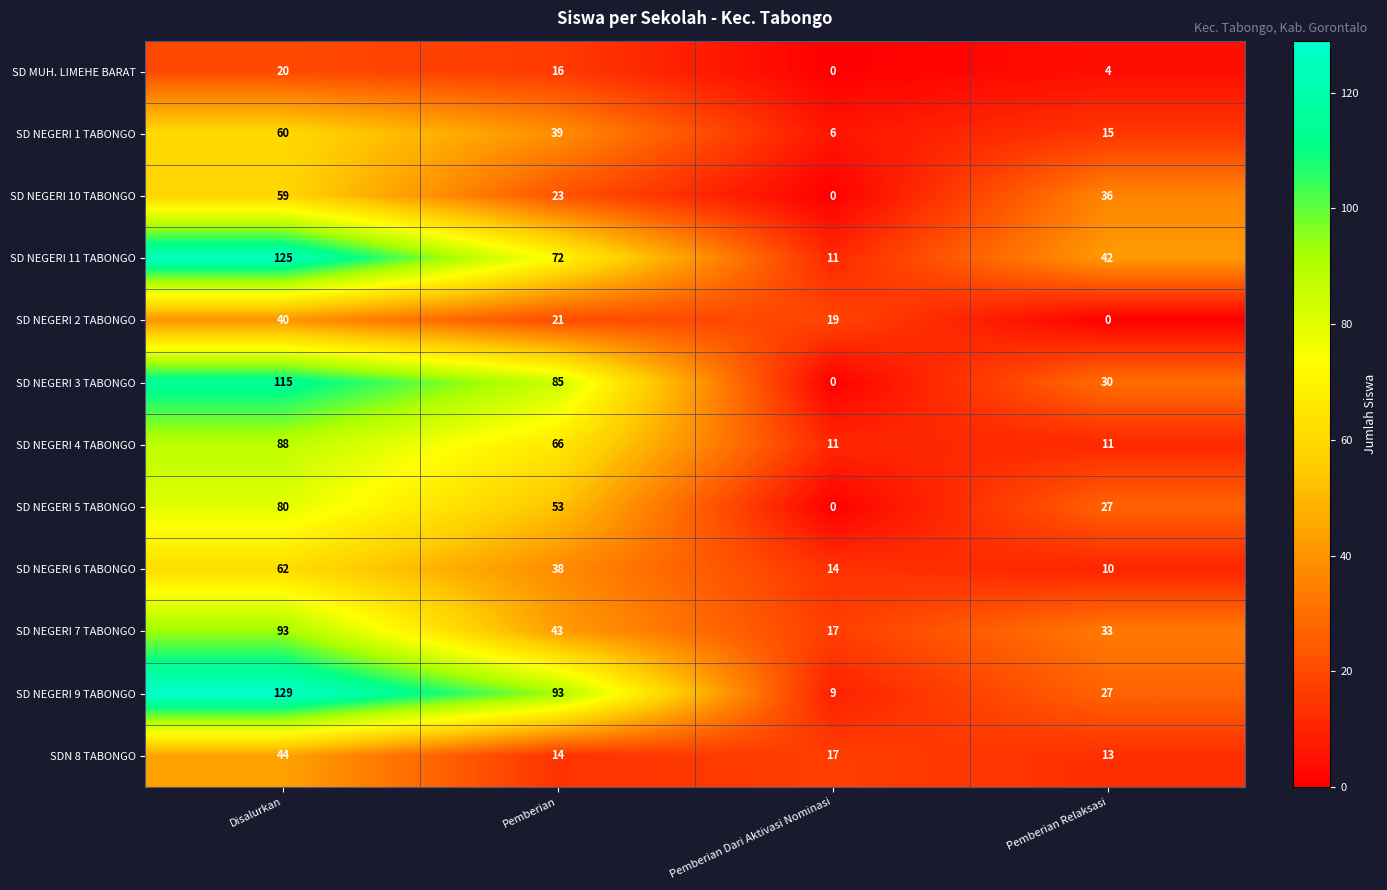

Which series has the largest range (max minus min)?

SD NEGERI 9 TABONGO